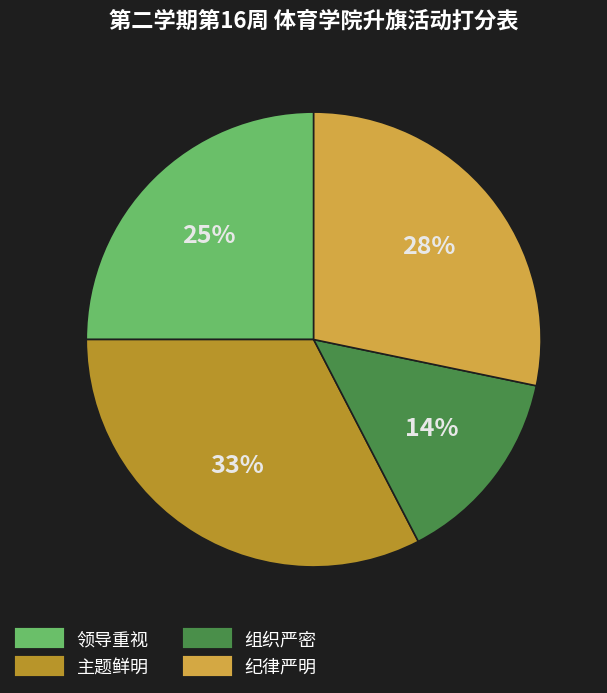

To the nearest percent, what portion does 纪律严明 represent?

28%